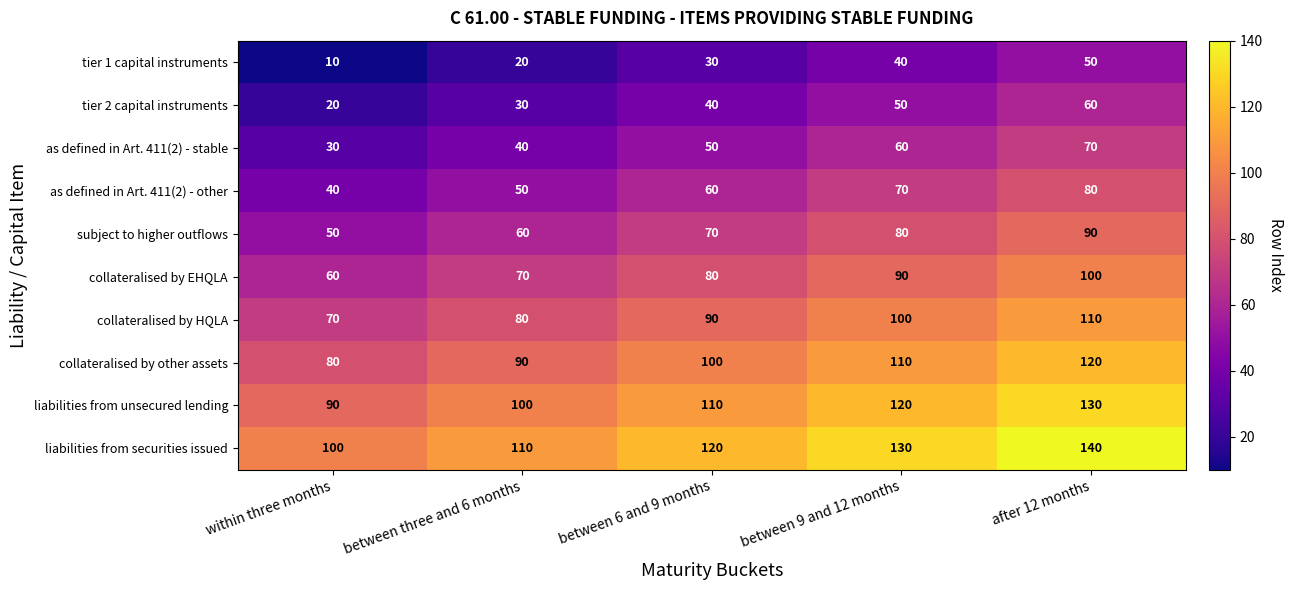

What is the total value across all series at after 12 months?

950